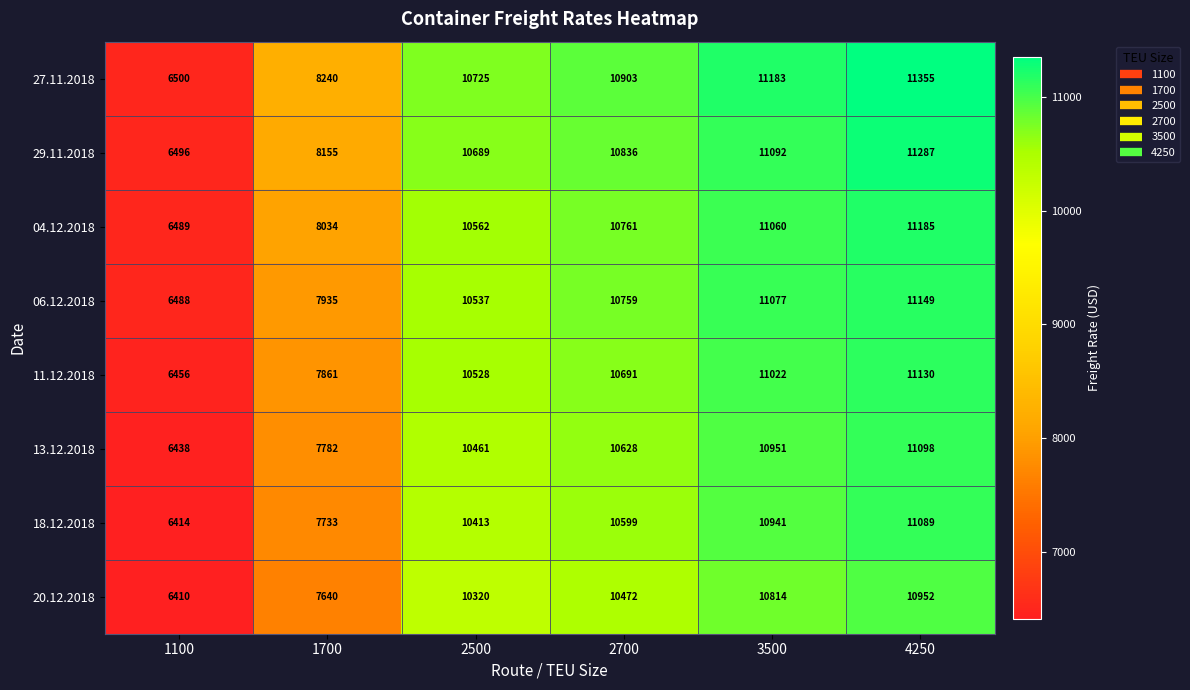

Is it true that 06.12.2018 equals 6282 at 4250?

False